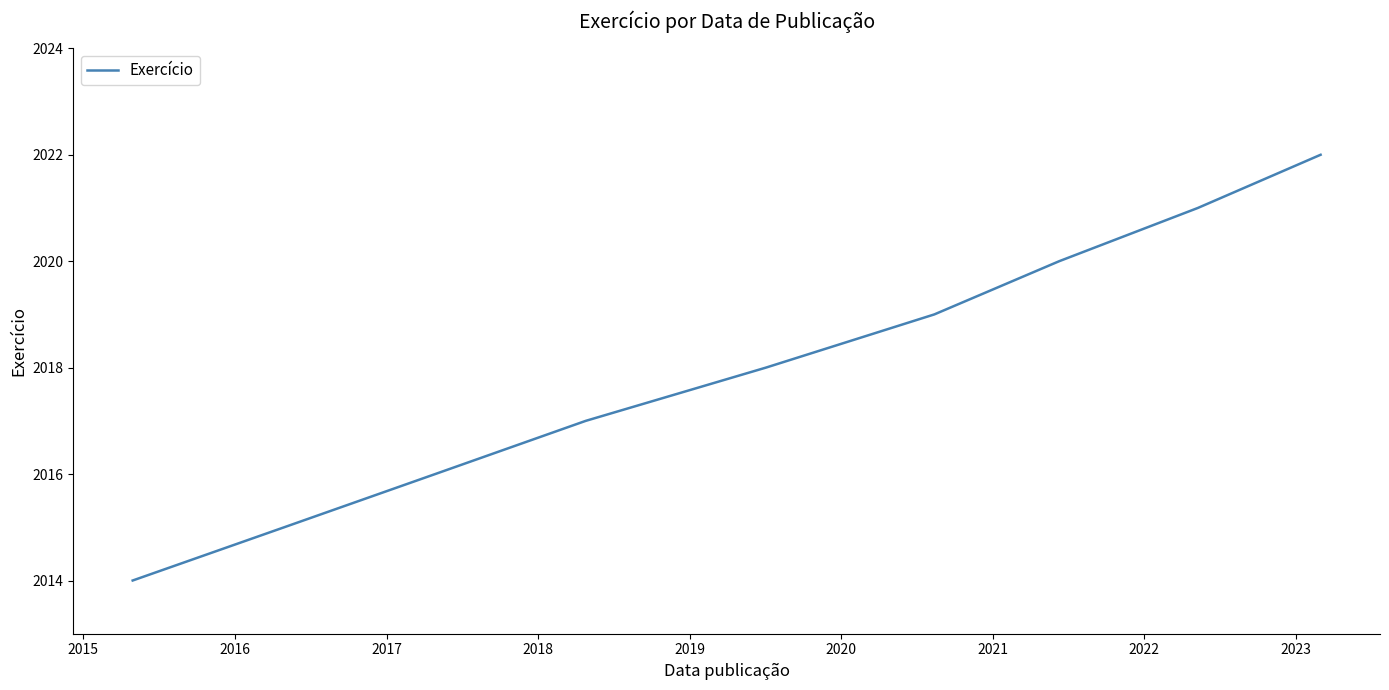

What is the difference between the maximum and minimum values?

8